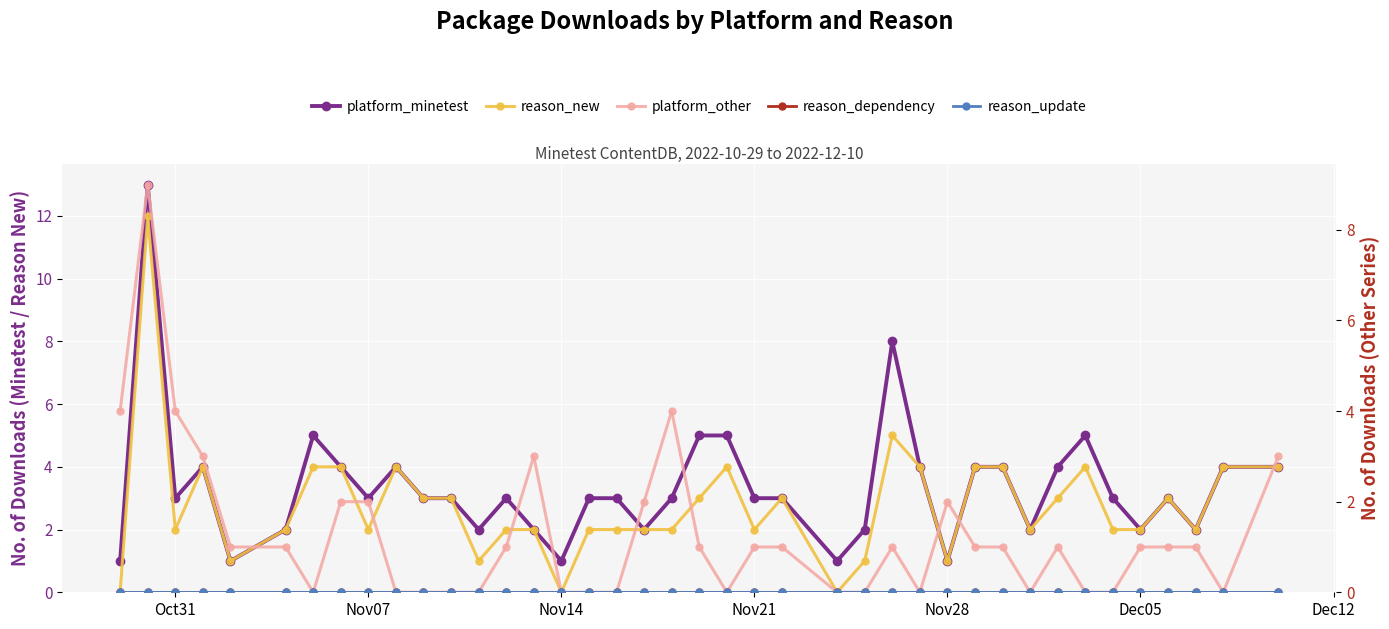

True or false: reason_new has a value of 1 at Nov28.

True